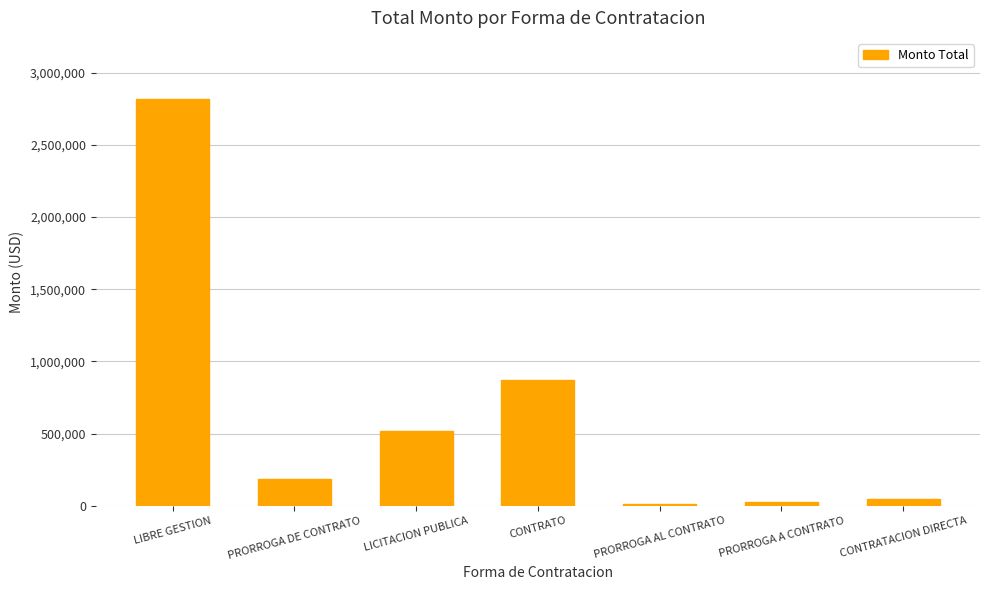

What is the ratio of the value at LICITACION PUBLICA to the value at LIBRE GESTION?

0.2